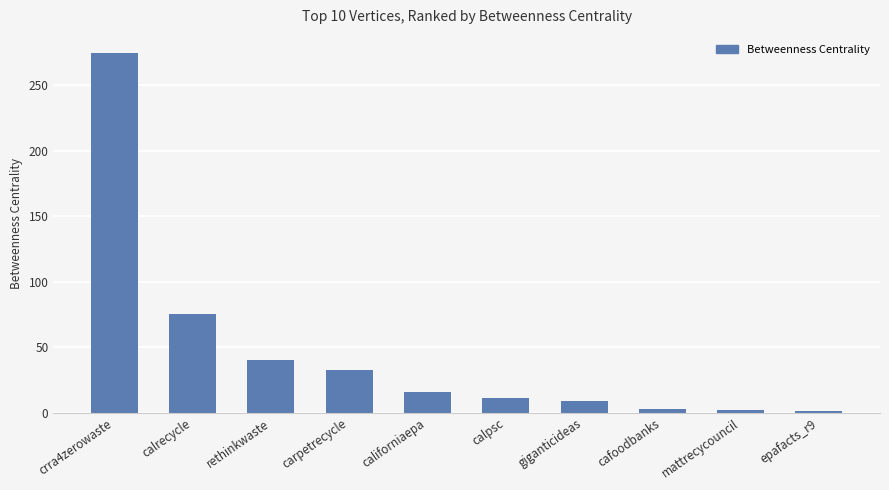

What is the smallest value displayed?

0.9